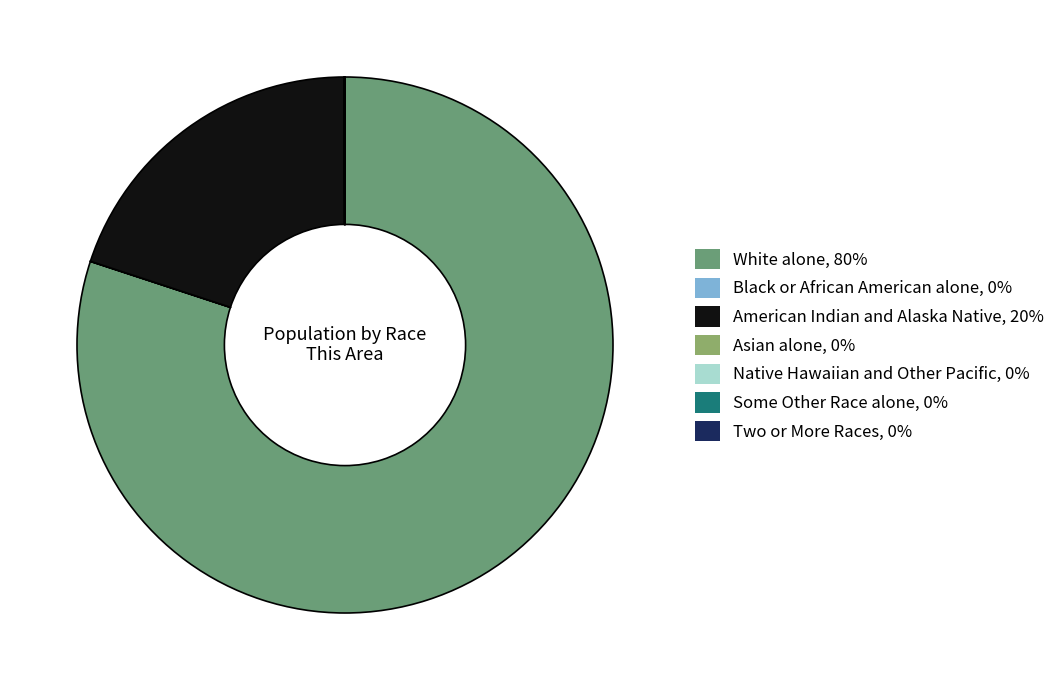

True or false: White alone accounts for 75% of the total.

False